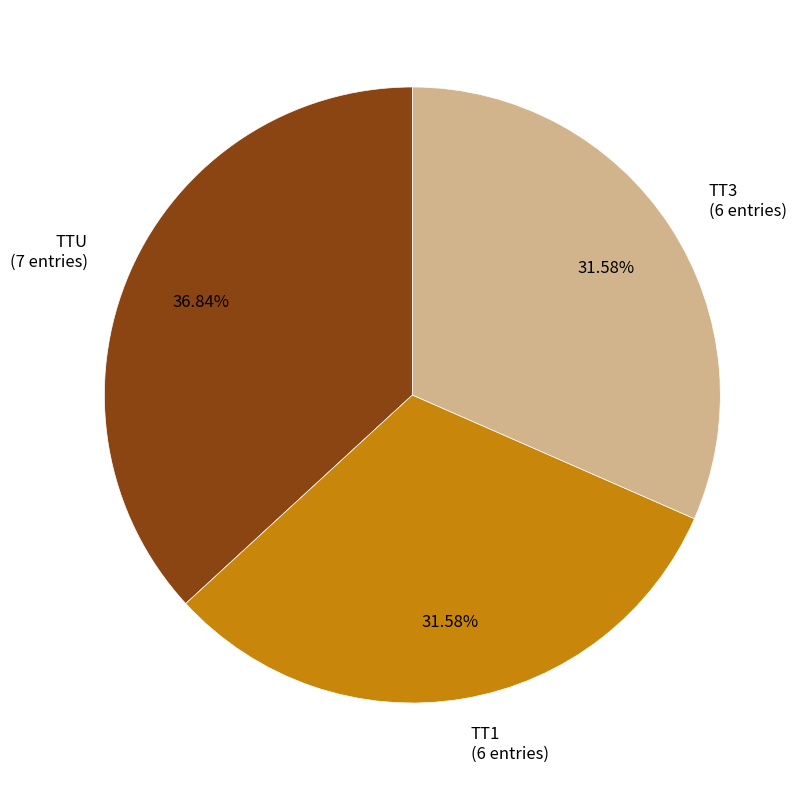

How many slices are in this pie chart?

3